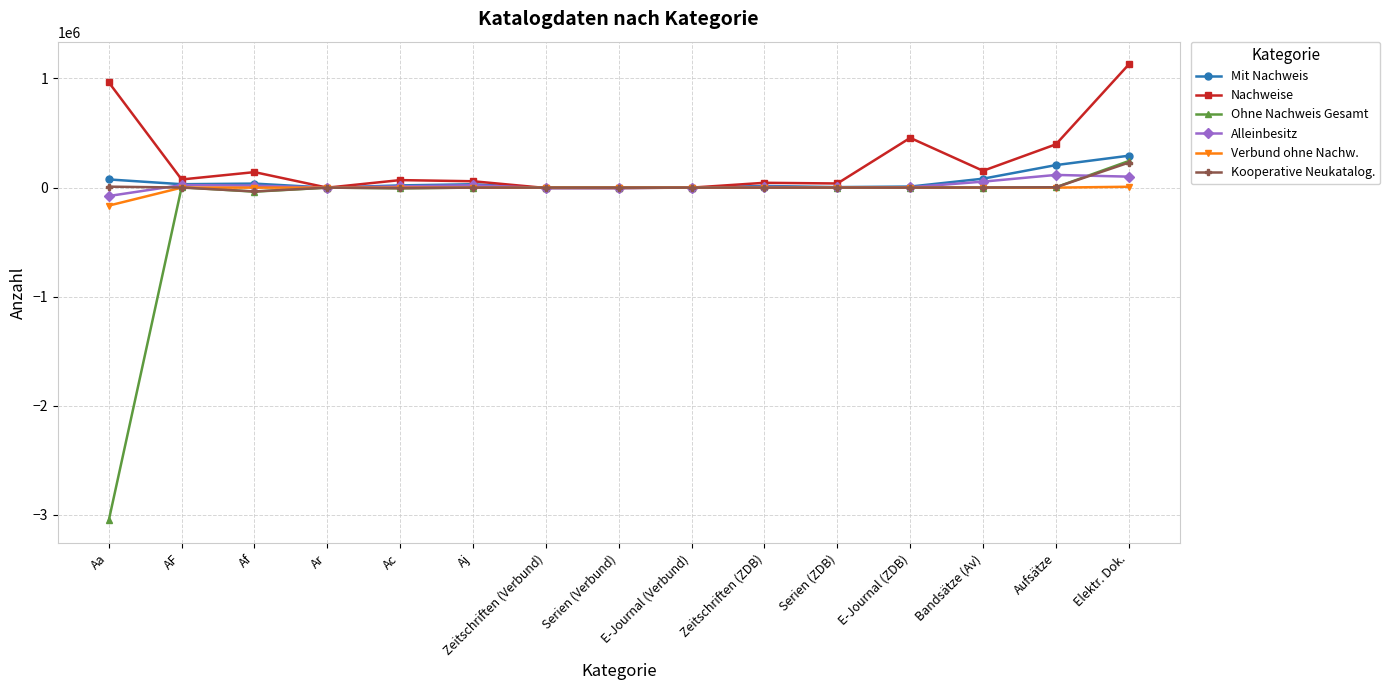

Which series has the widest spread of values?

Ohne Nachweis Gesamt